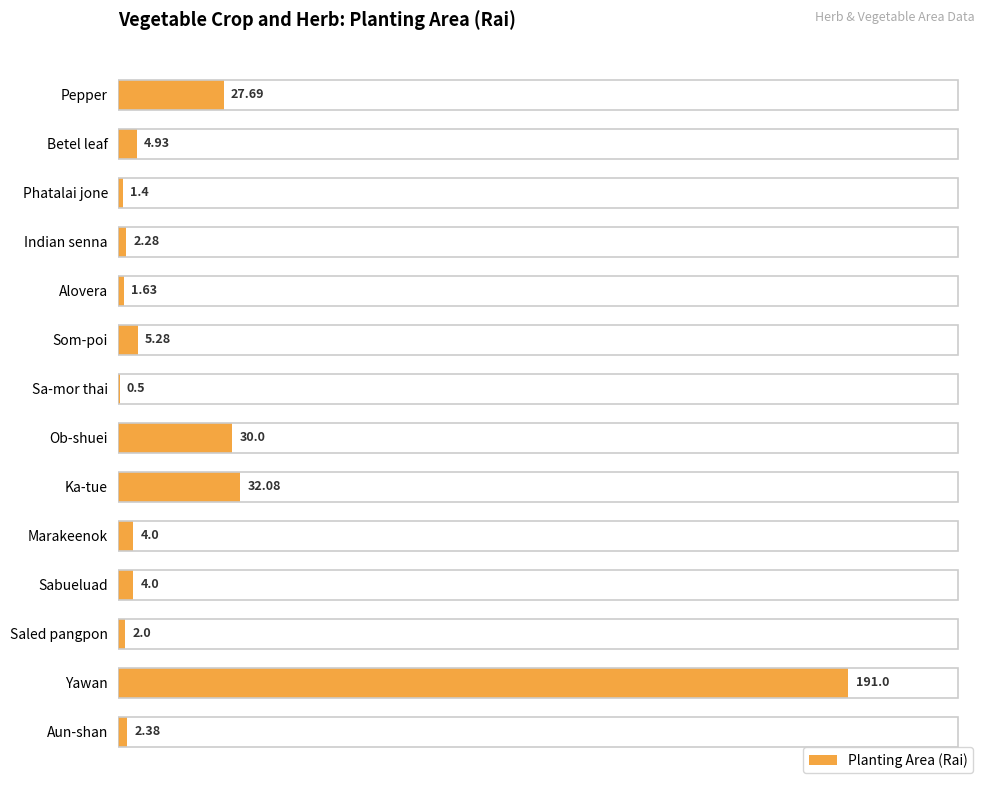

Which has a higher value, Phatalai jone or Ob-shuei?

Ob-shuei